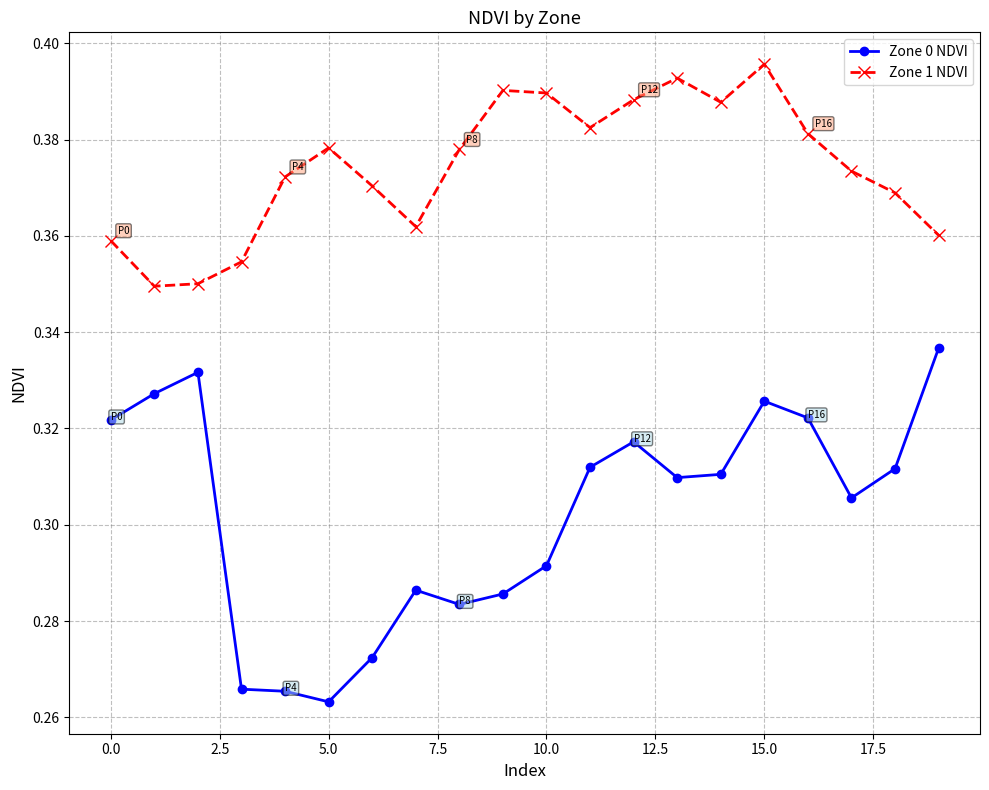

True or false: Zone 0 NDVI and Zone 1 NDVI cross at least once.

False